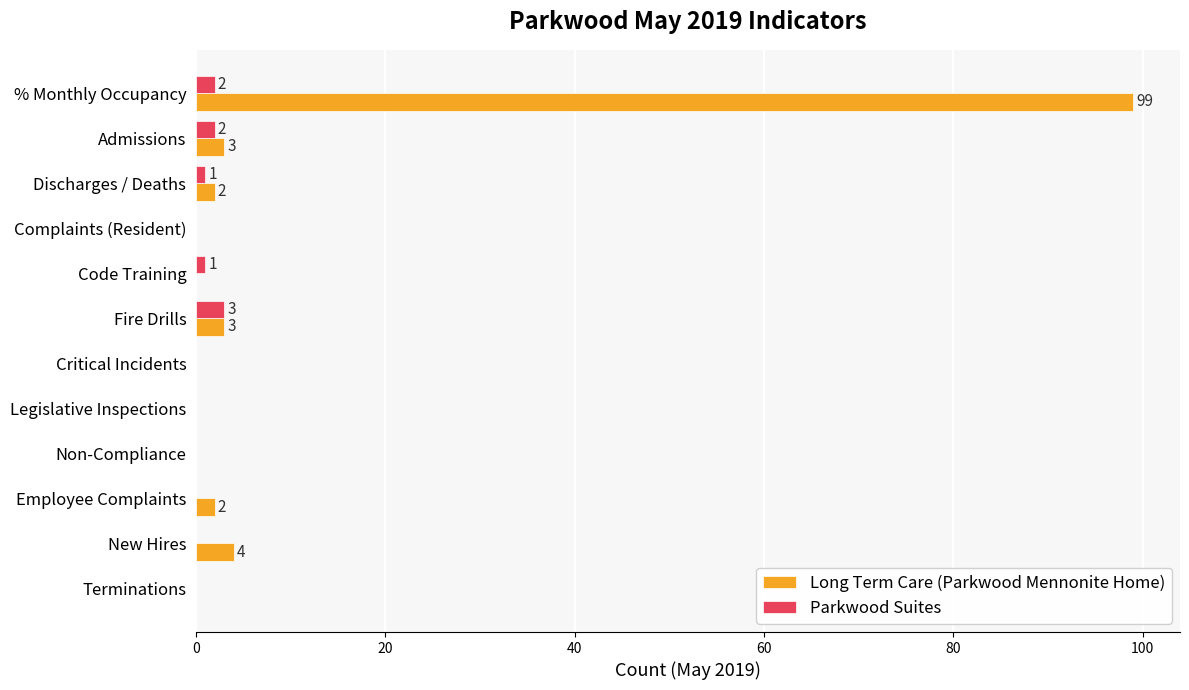

At which category does the chart reach its peak across all series?

% Monthly Occupancy